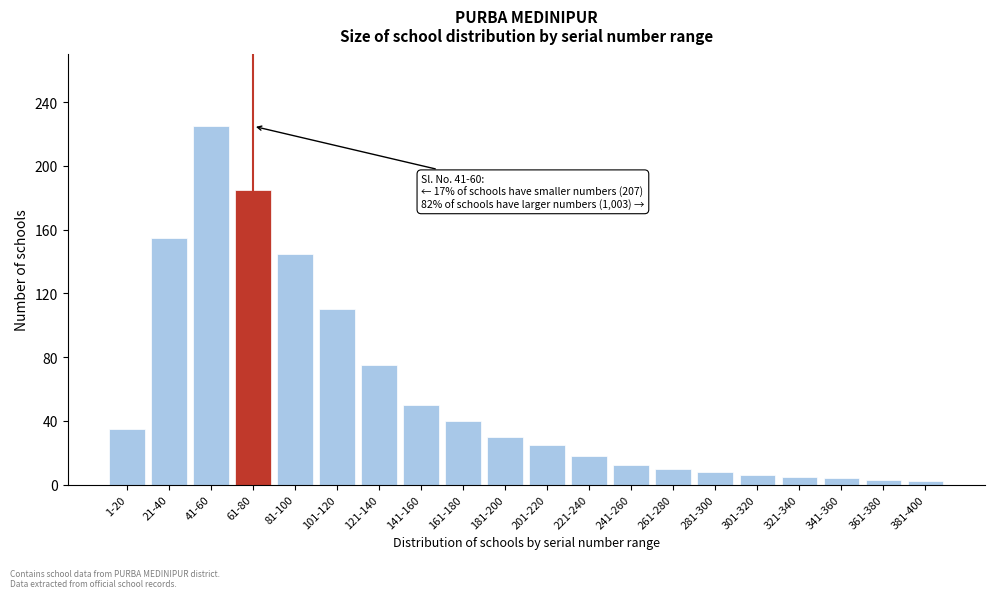

Where is the data nearest to the value 113?

101-120